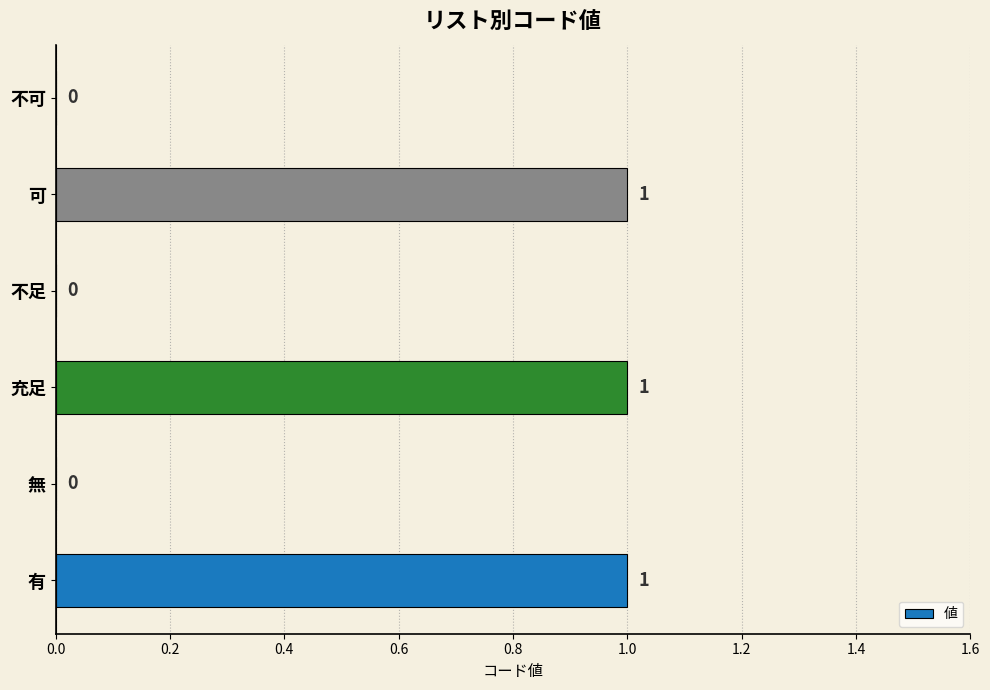

What is the sum of all values?

3